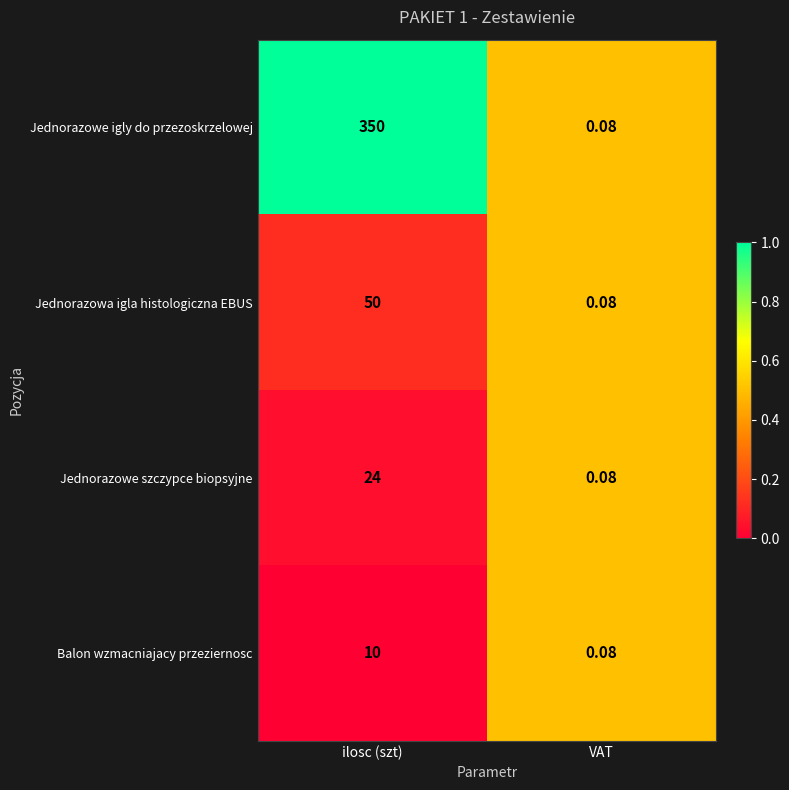

Rank the categories by Balon wzmacniajacy przeziernosc value from highest to lowest.

ilosc (szt), VAT